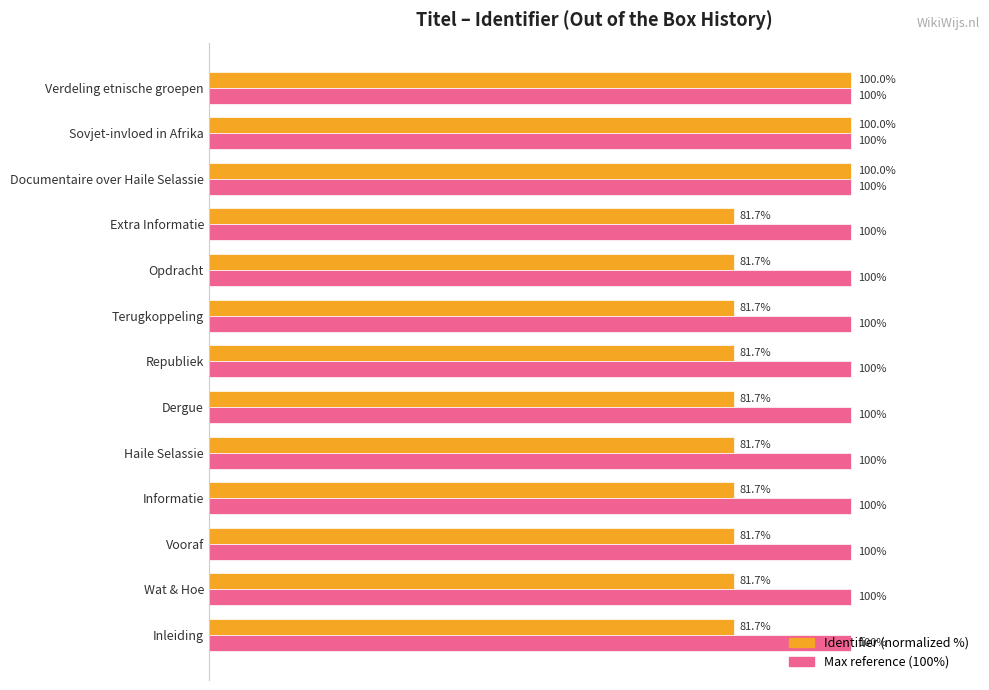

Which series has the largest total across all categories?

Max reference (100%)